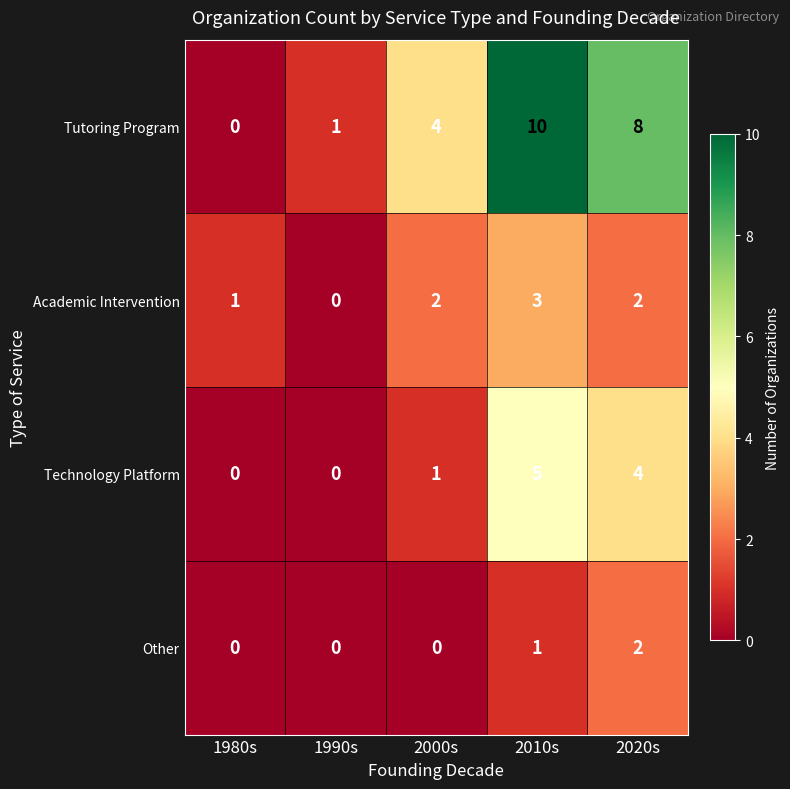

Which series has the largest total across all categories?

Tutoring Program